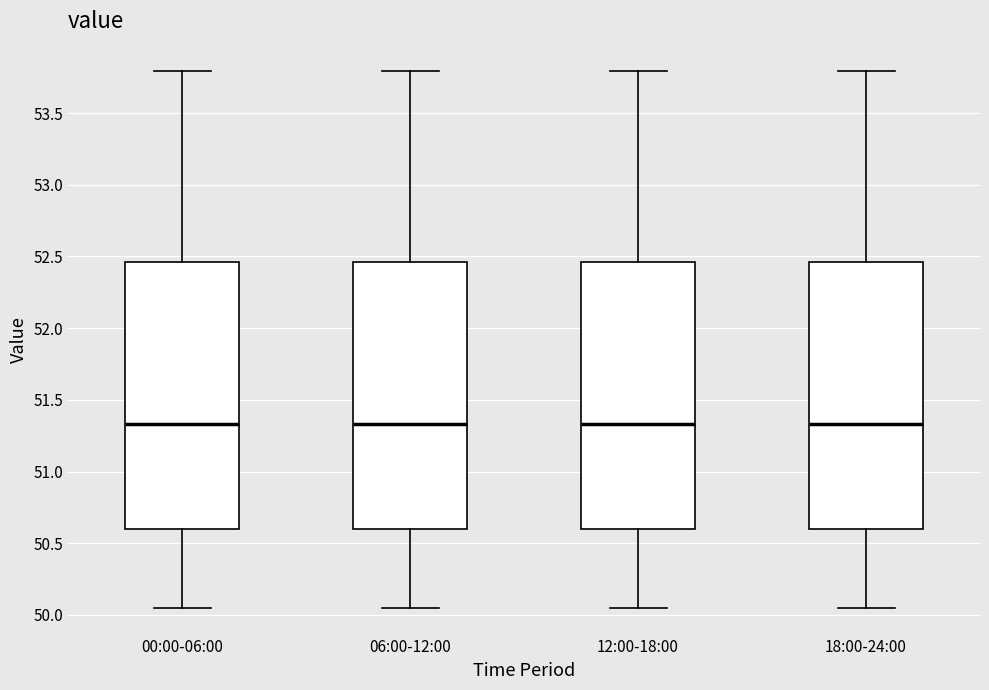

Reading left to right, transcribe this box plot: for each box, give where its median line is, the range the box spans, and where its two whiskers end, as read against the y-axis. The values are not printed on the chart, so give them approximately, as read against the axis.

00:00-06:00: median 51.35, box 50.60 to 52.45, whiskers 50.05 to 53.80
06:00-12:00: median 51.35, box 50.60 to 52.45, whiskers 50.05 to 53.80
12:00-18:00: median 51.35, box 50.60 to 52.45, whiskers 50.05 to 53.80
18:00-24:00: median 51.35, box 50.60 to 52.45, whiskers 50.05 to 53.80